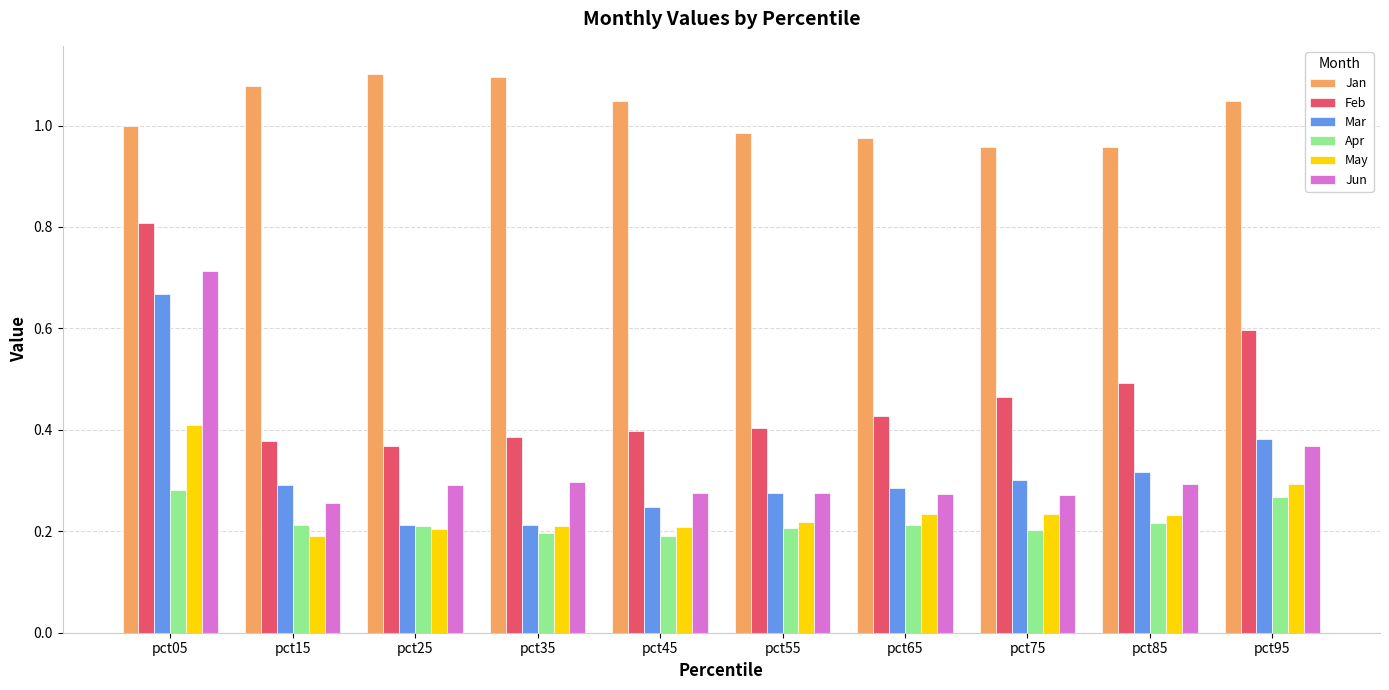

Which series has the largest total across all categories?

Jan